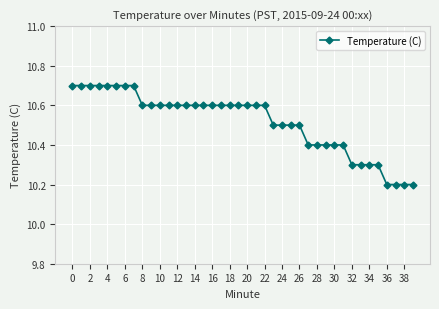

What is the average value?

10.5